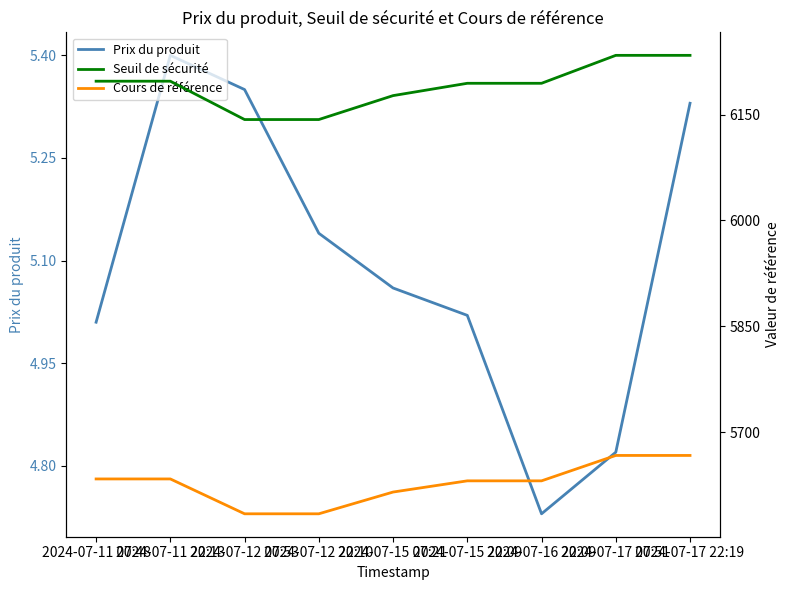

What is the minimum value for Cours de référence?

5584.5